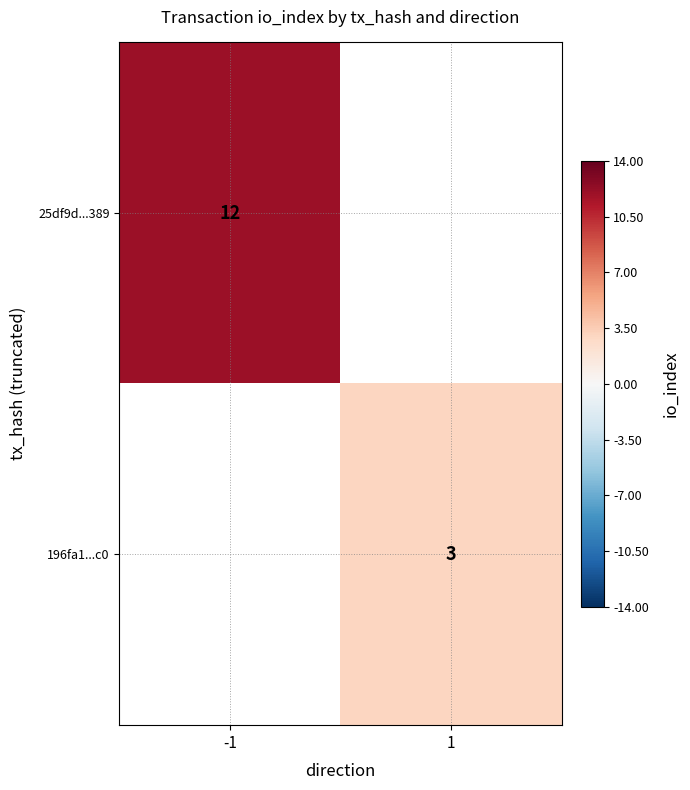

The 196fa1...c0 series shows 3 at 1. True or false?

True